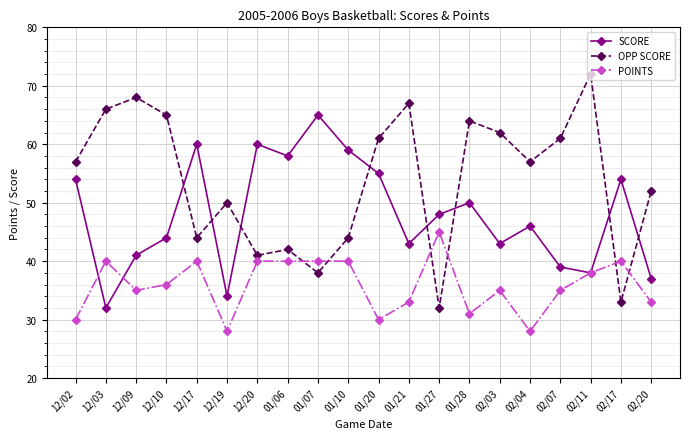

What are all the series names shown in the legend?

SCORE, OPP SCORE, POINTS